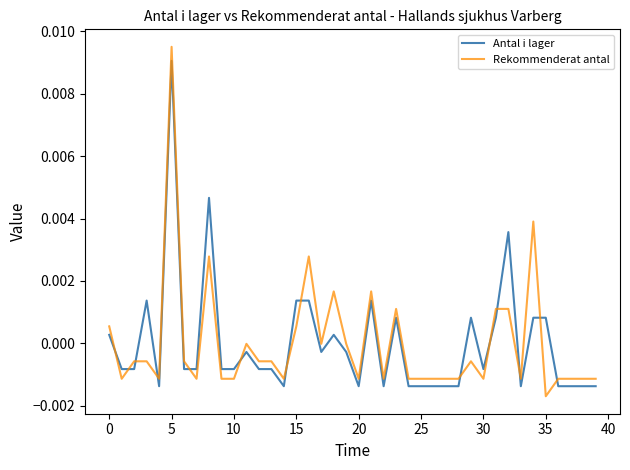

Rank the series by their maximum value, from highest to lowest.

Rekommenderat antal, Antal i lager